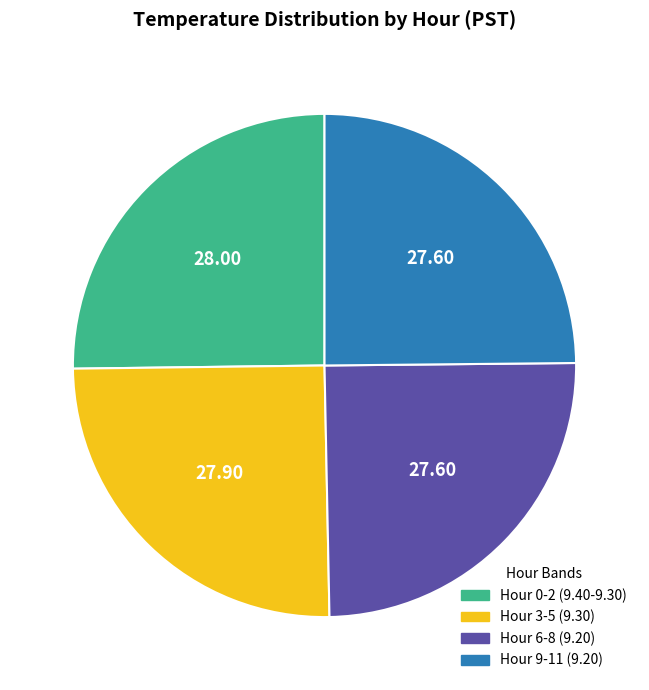

Approximately how many times larger is the value at Hour 3-5 (9.30) compared to Hour 9-11 (9.20)?

1.0